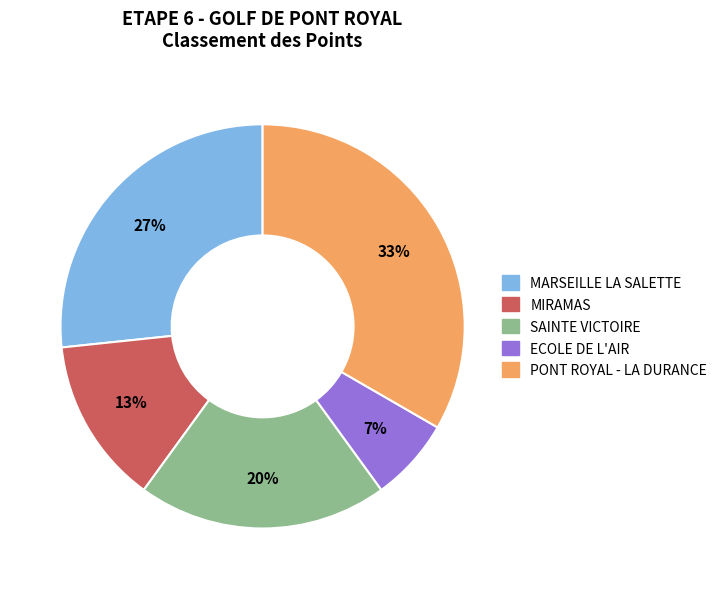

Is there any slice that represents more than half of the pie?

No